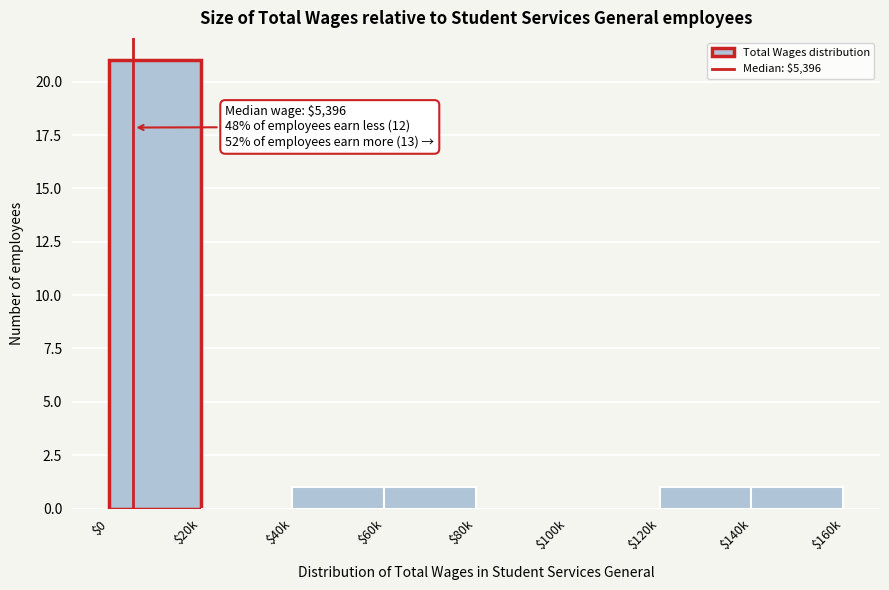

Is it true that the value at $40k is 1?

True